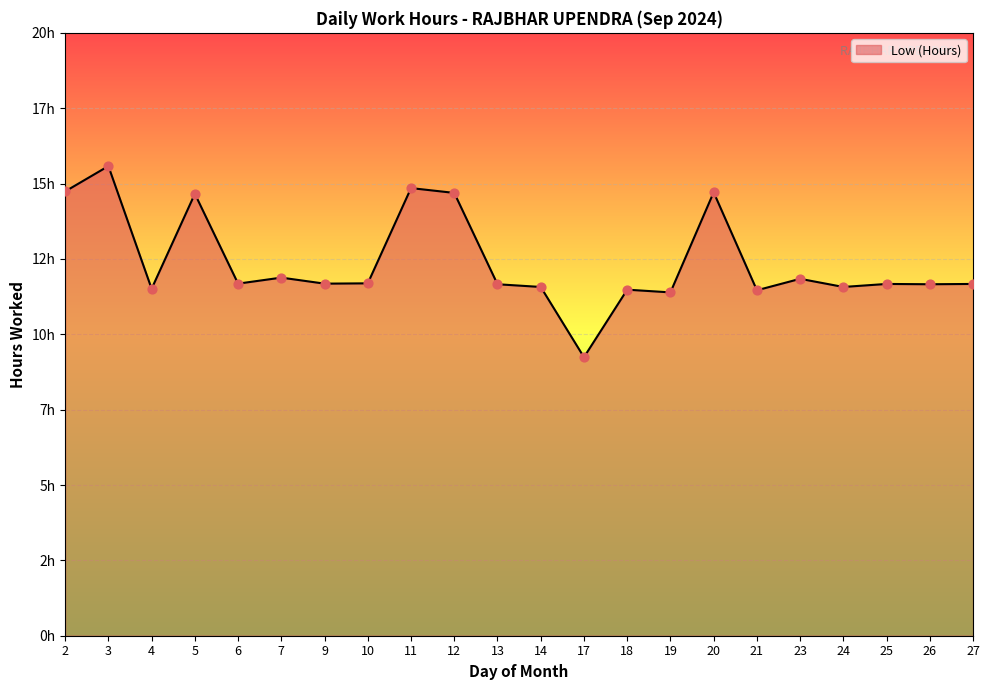

What is the change in value from 10 to 18?

-0.2